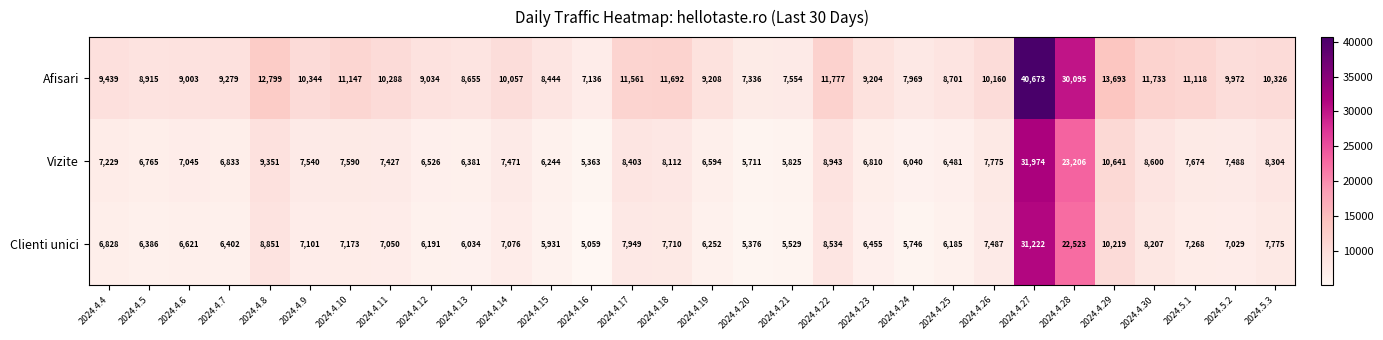

List the series in order of their peak value, lowest first.

Clienti unici, Vizite, Afisari